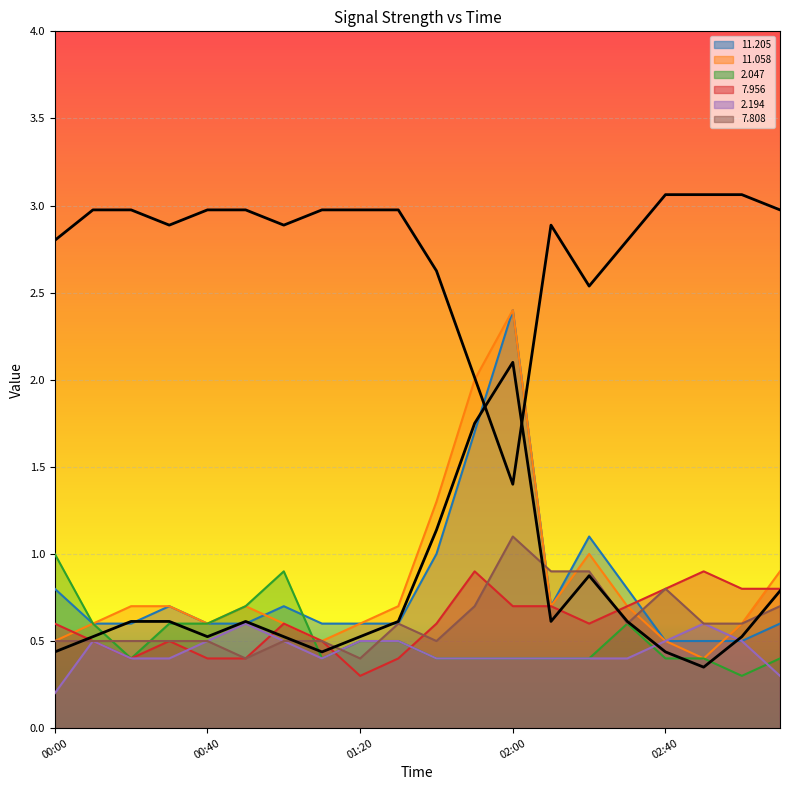

What is the difference between the maximum and second lowest values in the 2.194 series?

0.3